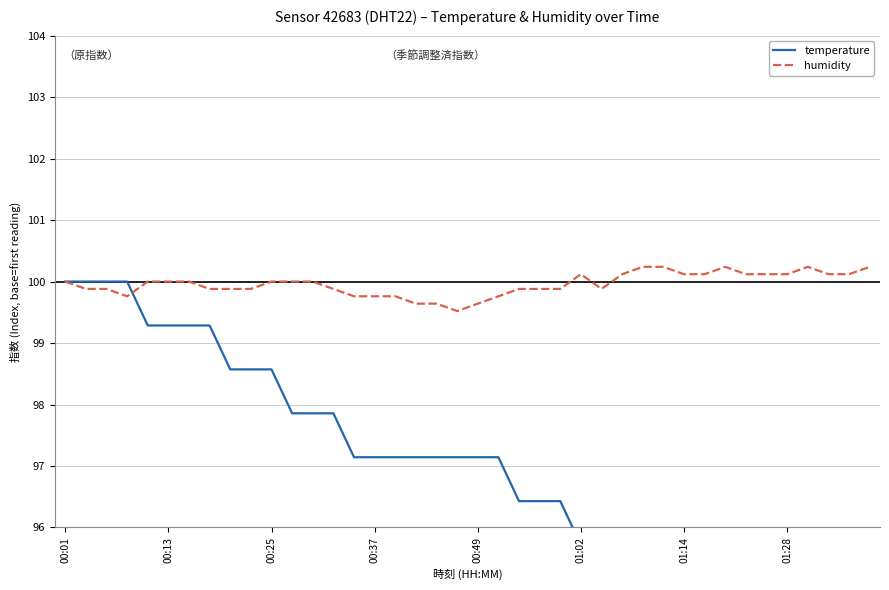

True or false: temperature has a value of 162.5 at 34.

False